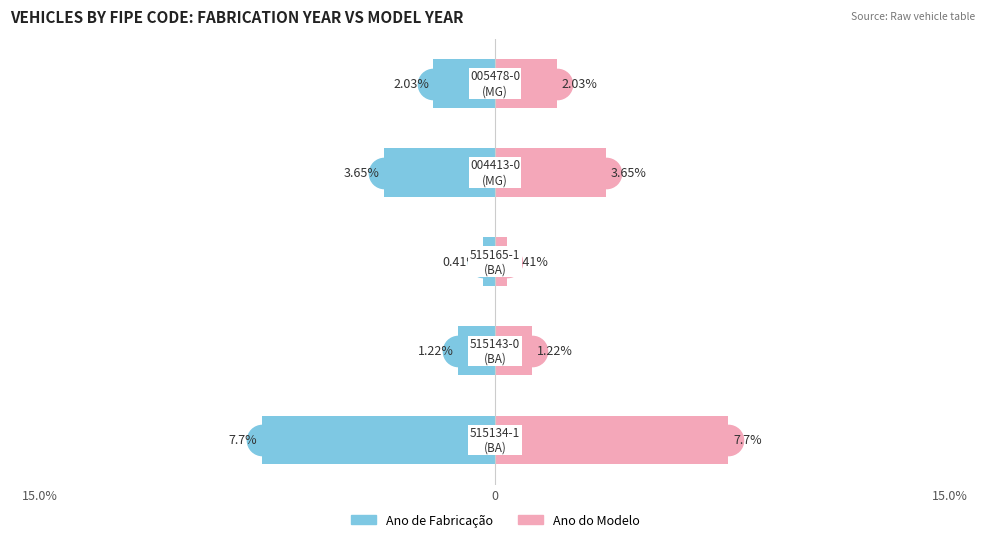

Is it true that Ano do Modelo equals 2.0 at 4?

True